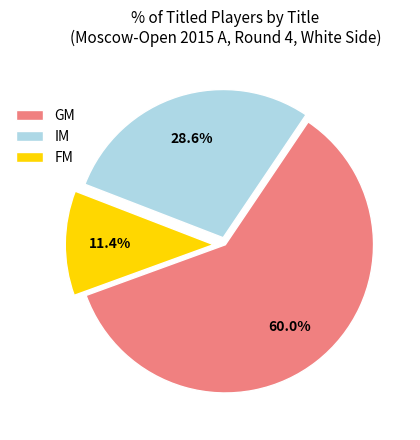

Combined, what portion of the pie is FM and GM?

71.4%